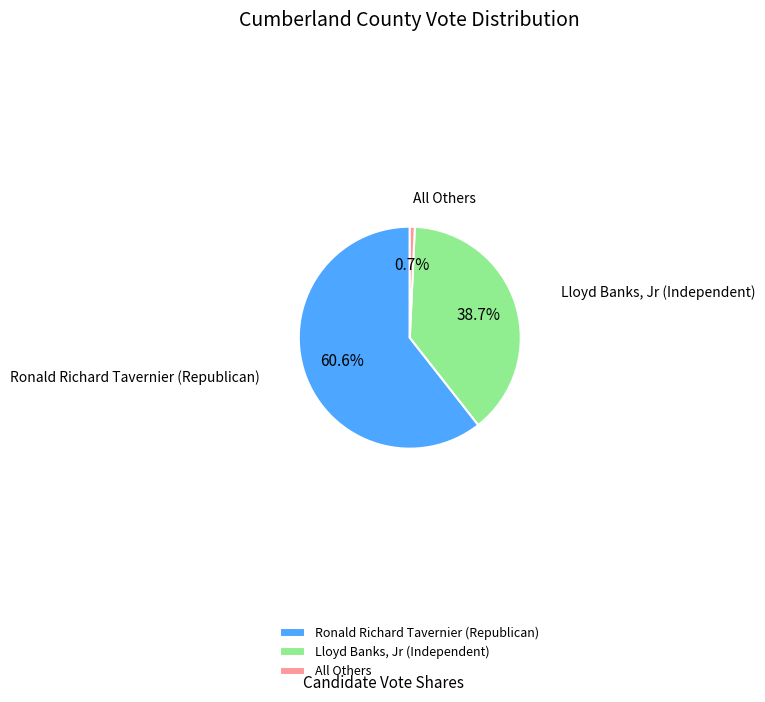

How many slices are in this pie chart?

3